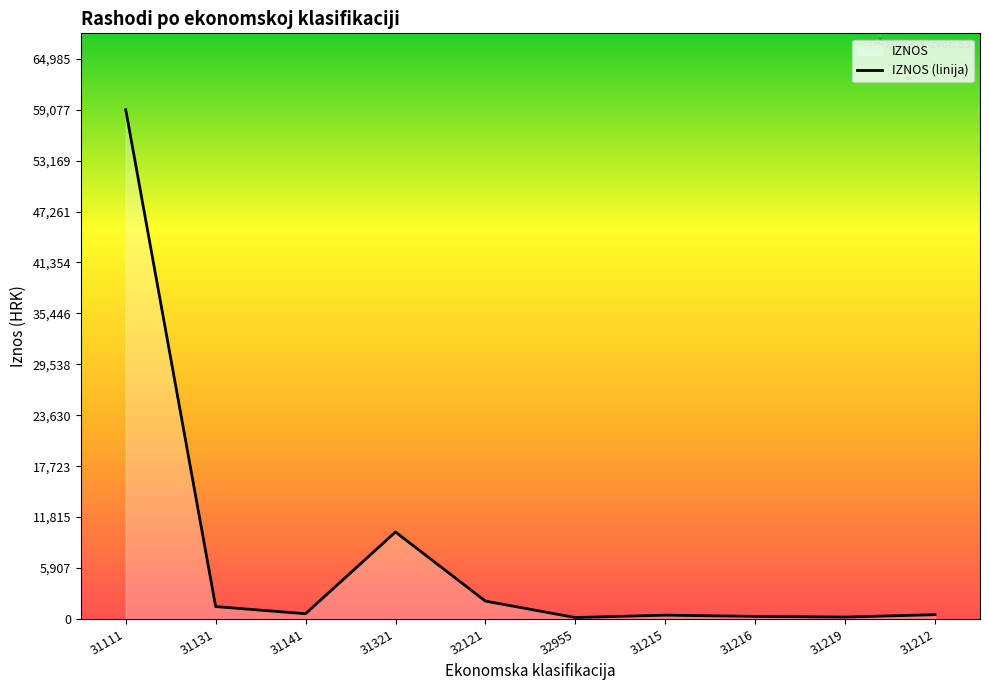

Reading left to right, what are all the values shown in this chart?

59077.4	1435.0	607.8	10084.8	2070.4	168.0	441.4	300.0	220.7	499.1